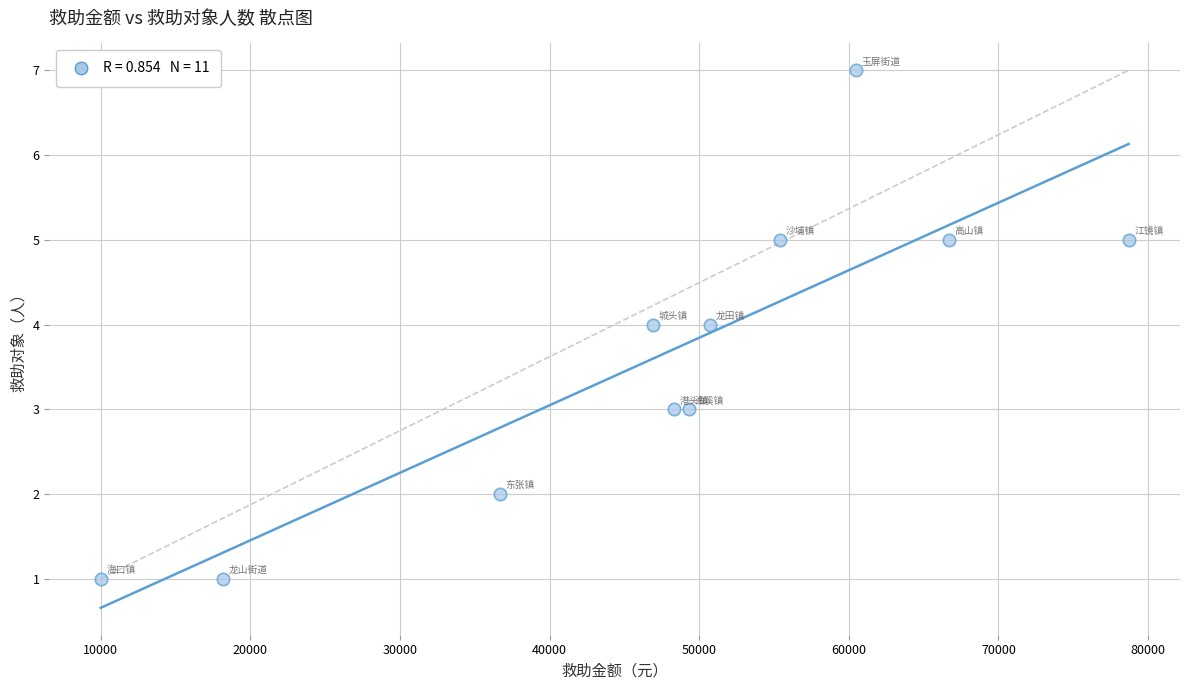

What is the average X value?

47400